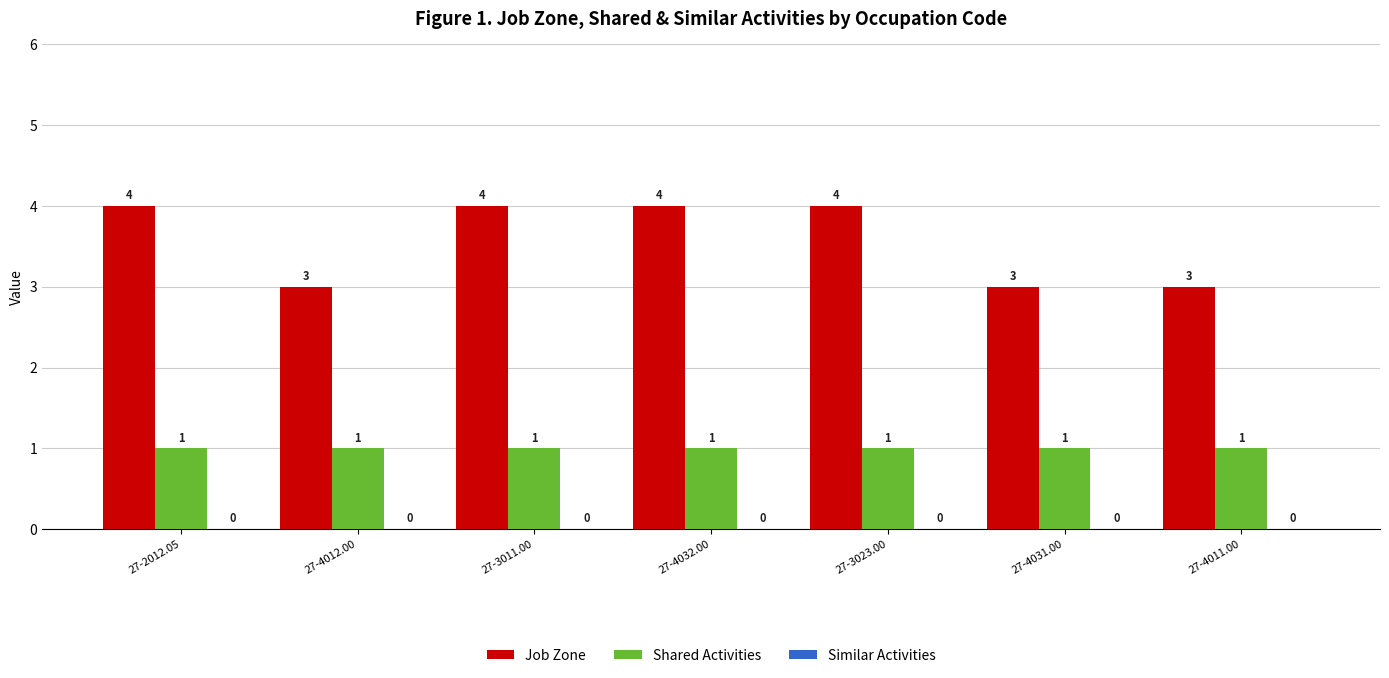

At how many categories does at least one series exceed 1?

7